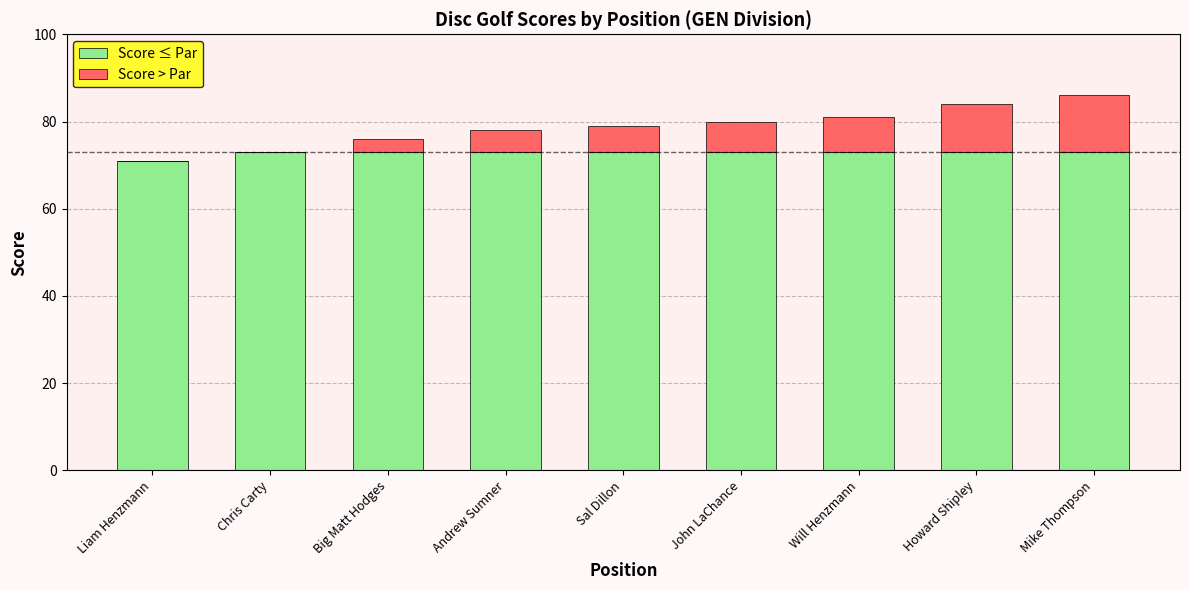

What are all the series names shown in the legend?

Score ≤ Par, Score > Par